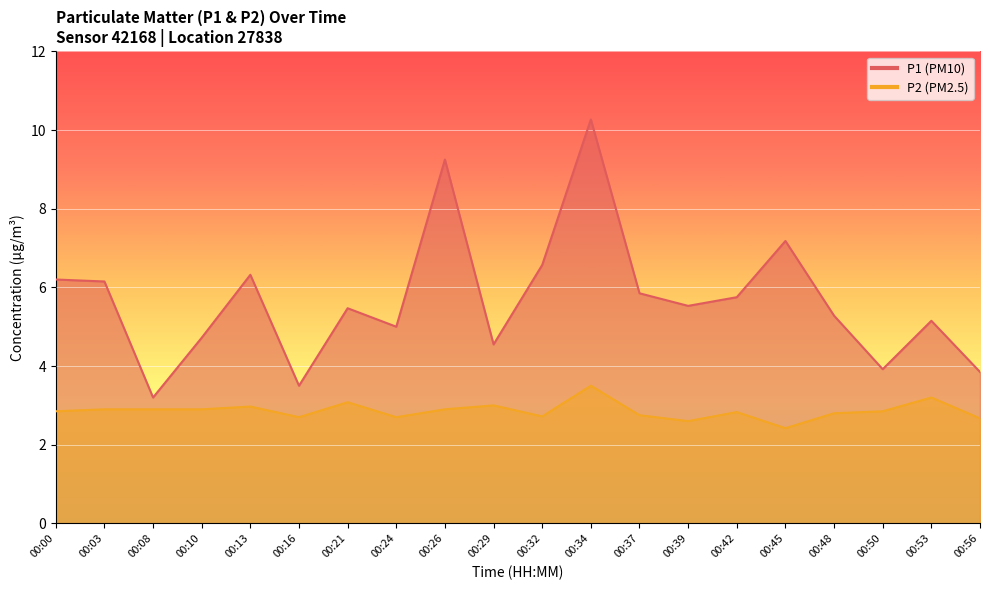

What is the difference between the second highest and minimum values in the P1 series?

6.0